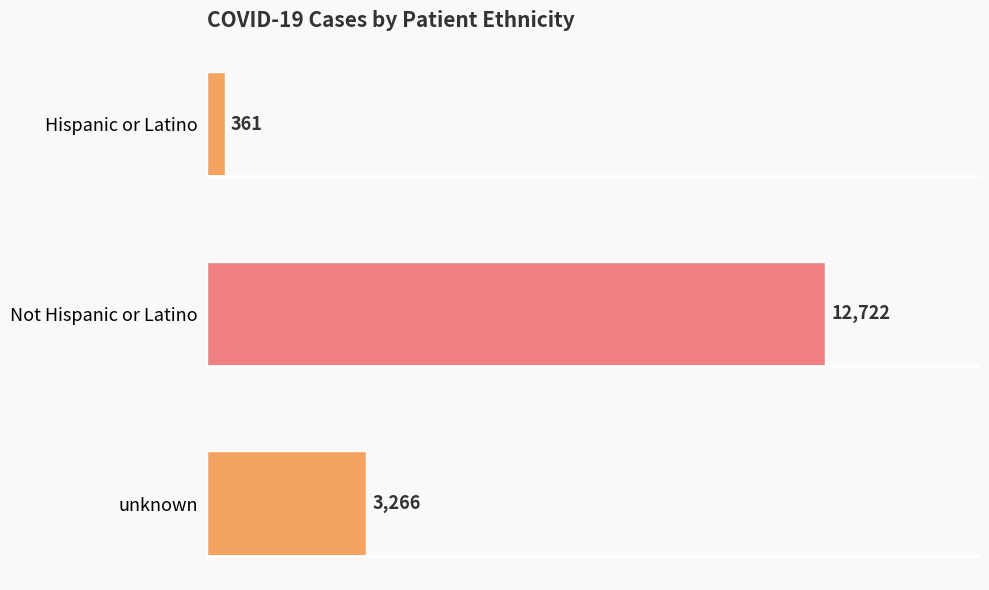

How many data points does each series have?

3